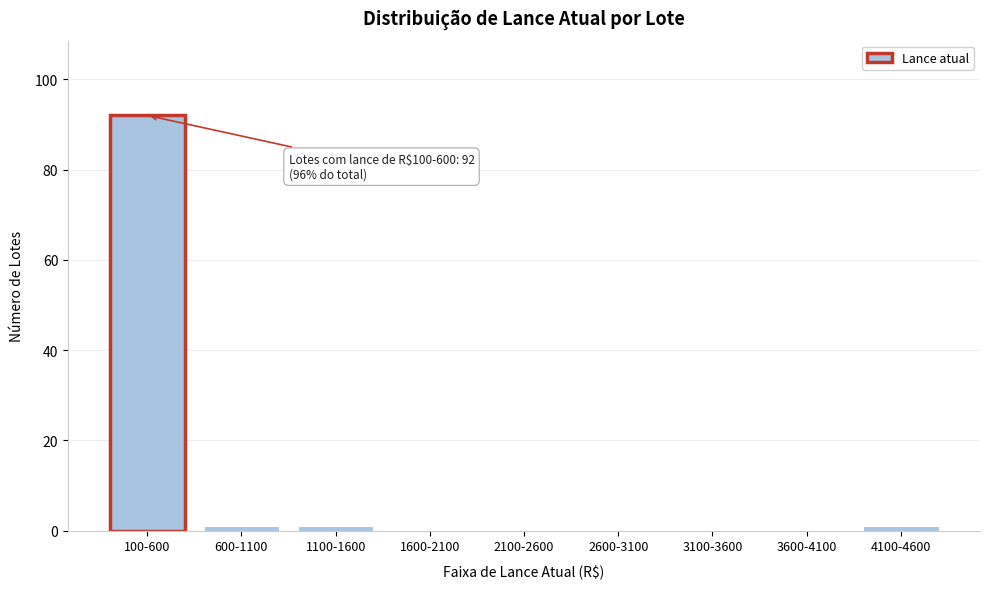

Reading left to right, extract all data points from this chart.

100-600=92	600-1100=1	1100-1600=1	1600-2100=0	2100-2600=0	2600-3100=0	3100-3600=0	3600-4100=0	4100-4600=1